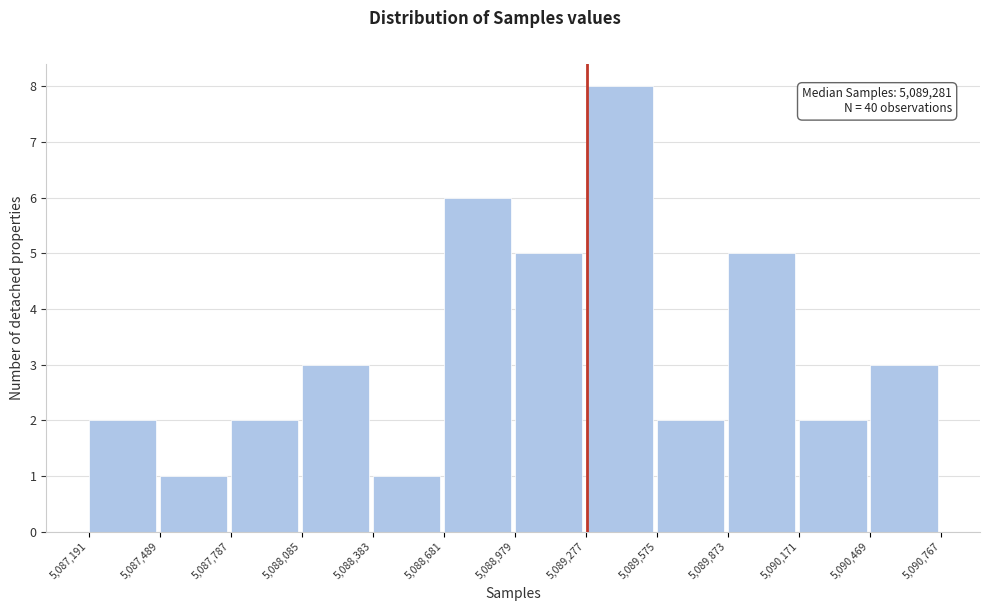

Over which range of the x-axis is the bar tallest?

5,089,277 to 5,089,575